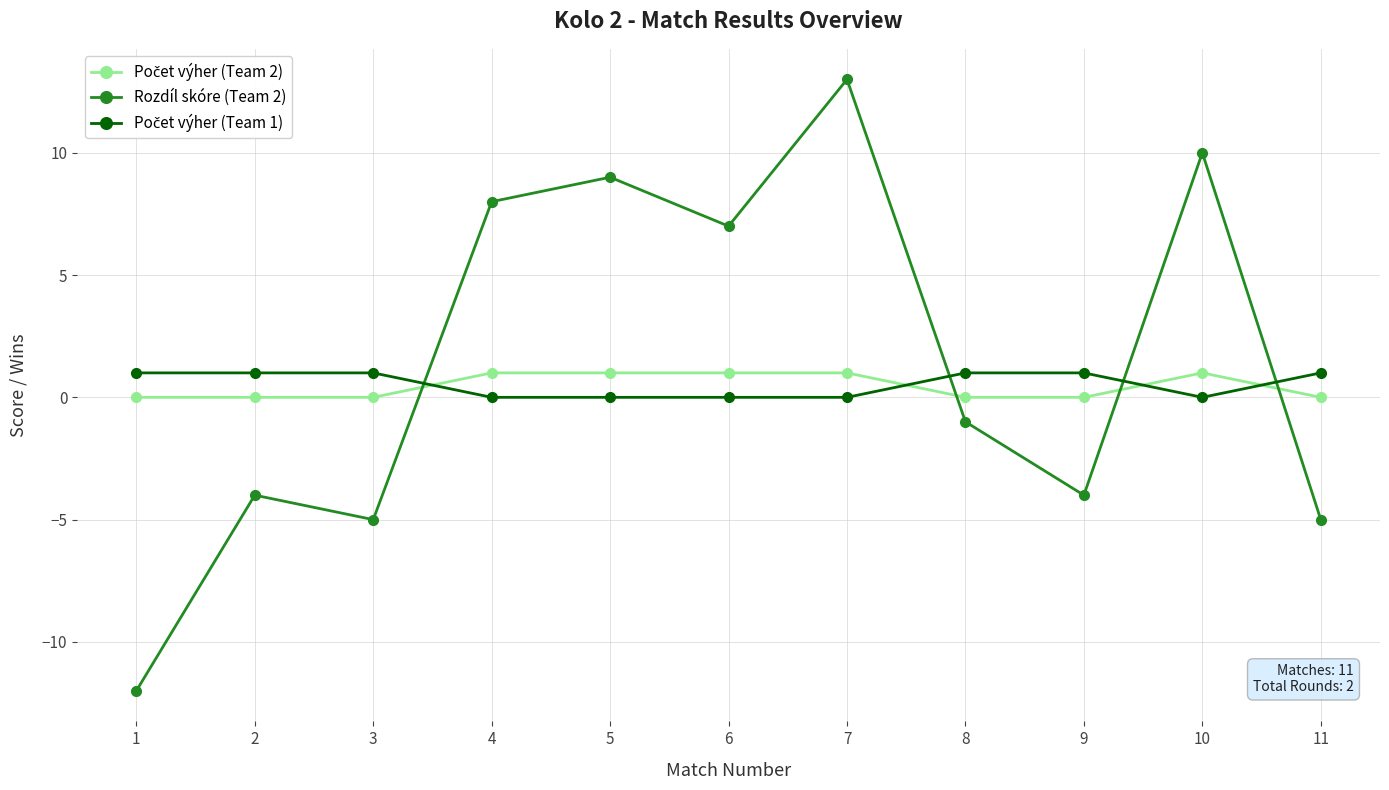

What is the maximum value shown in the chart?

13